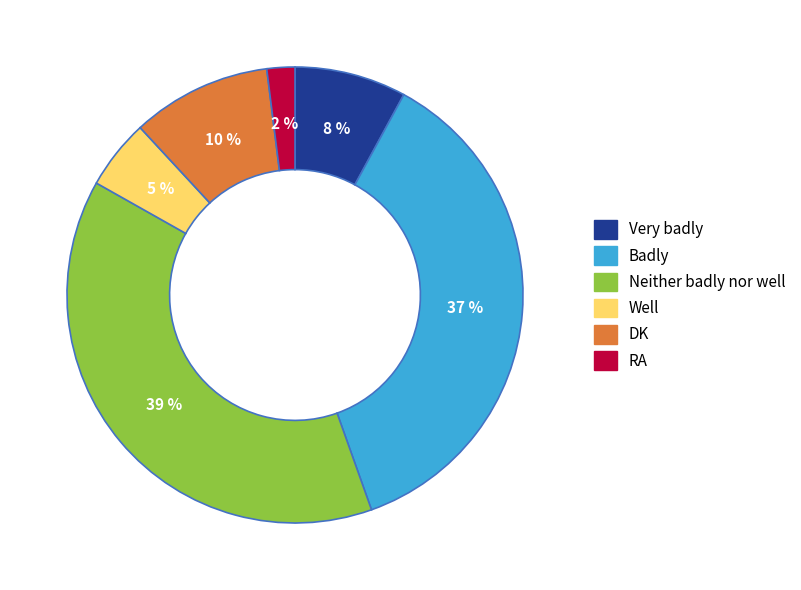

To the nearest percent, what is the difference between the largest and smallest slice percentages?

37%